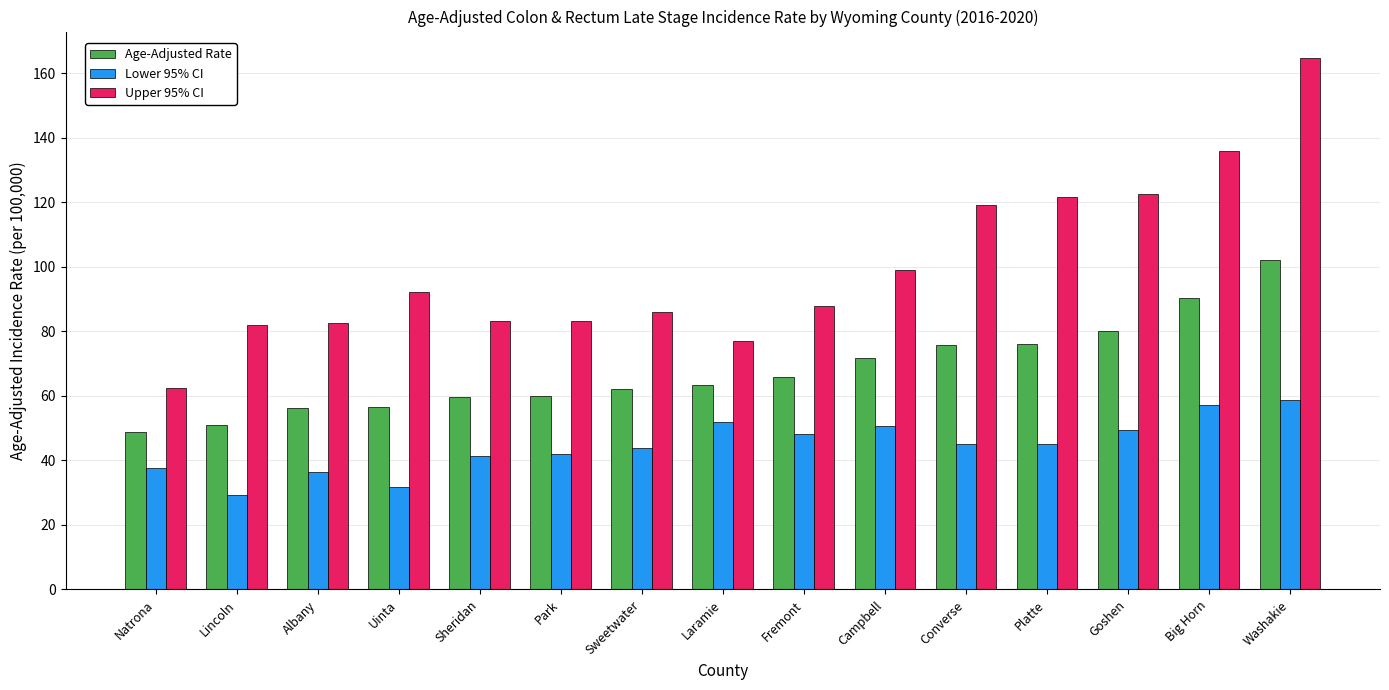

What is the total value across all series at Goshen?

252.2